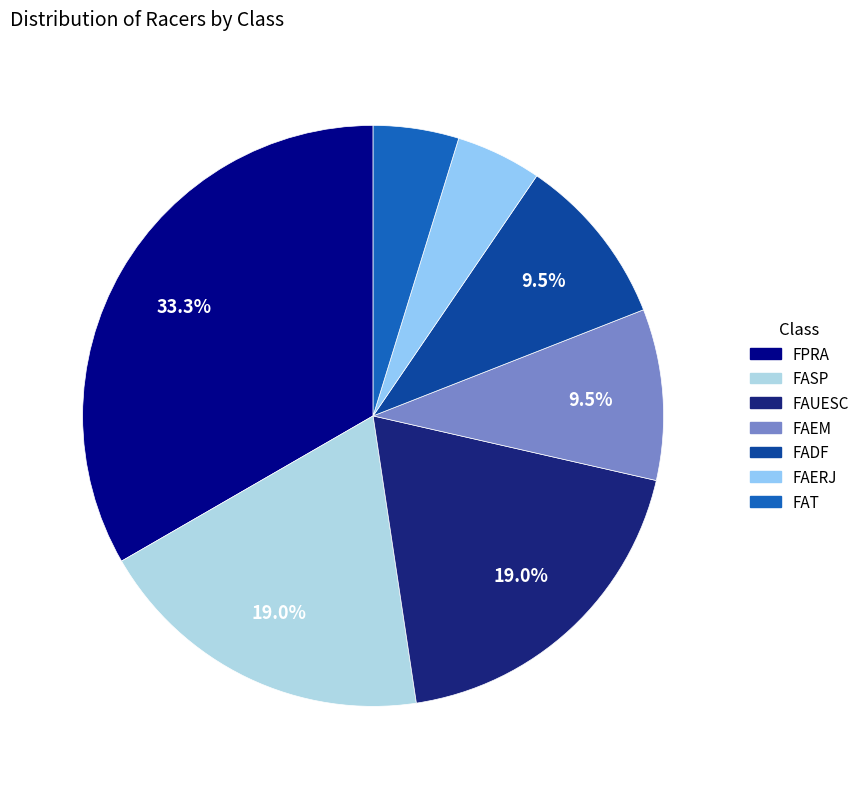

To the nearest percent, what is the difference between the FPRA and FAUESC slice percentages?

14%